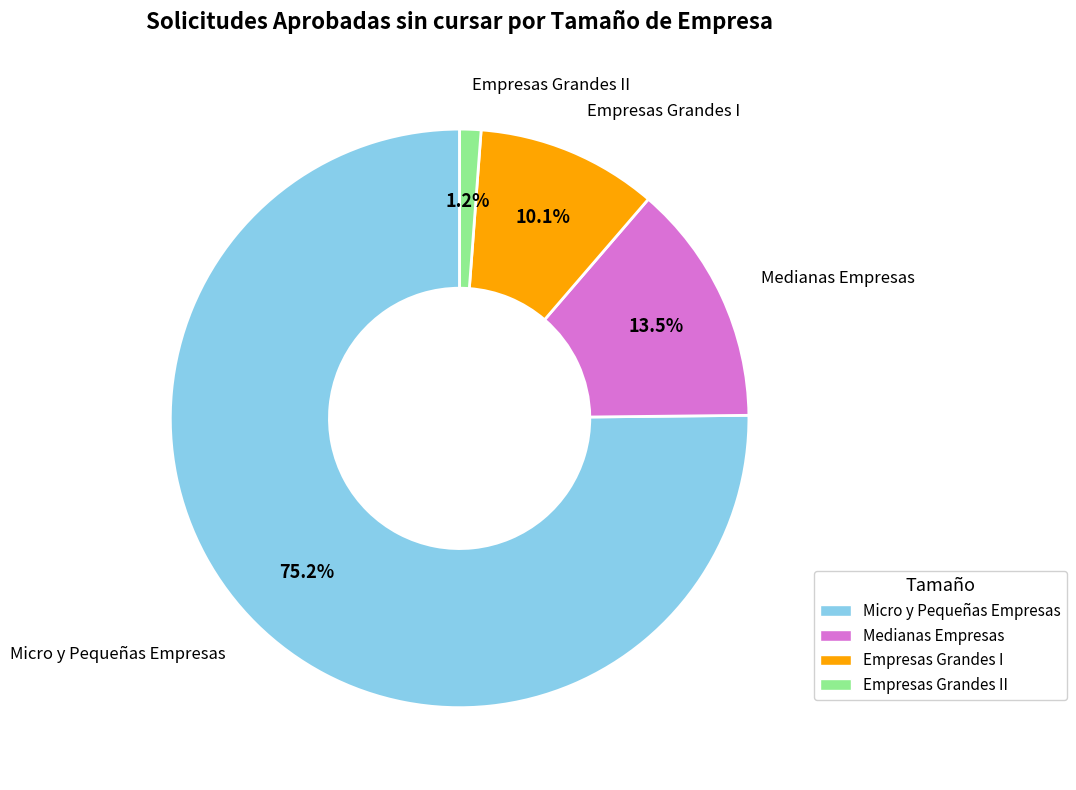

Is there a majority slice in this chart?

Yes